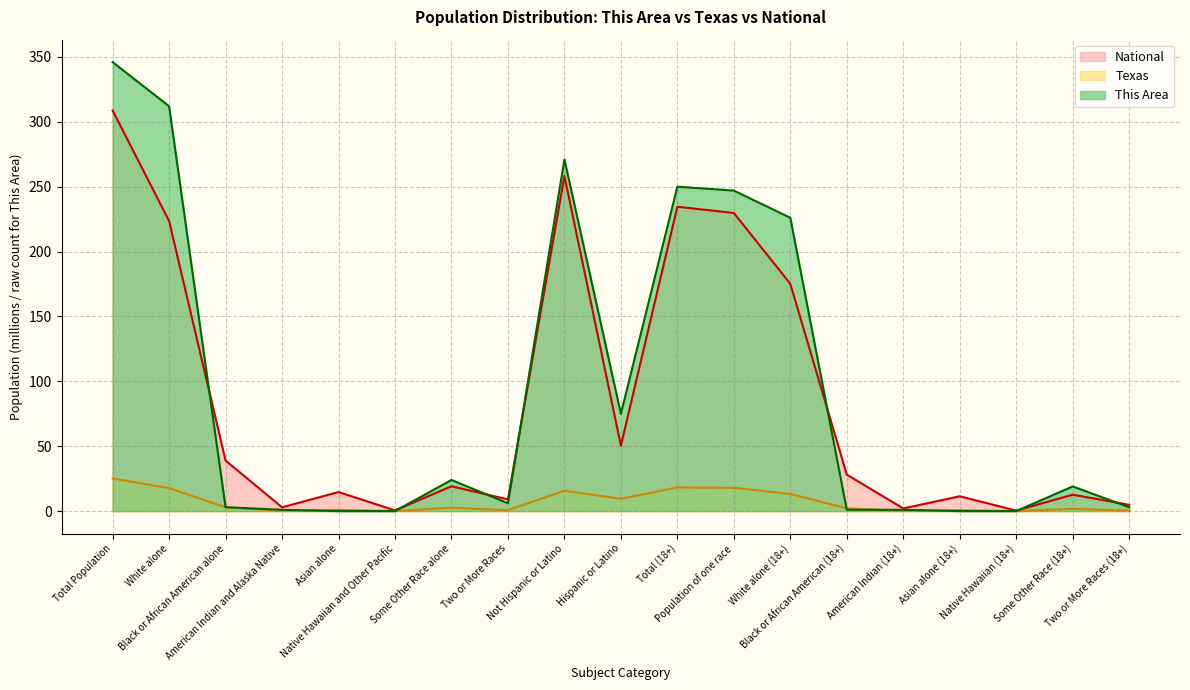

What is the sum of all Texas values?

129.9